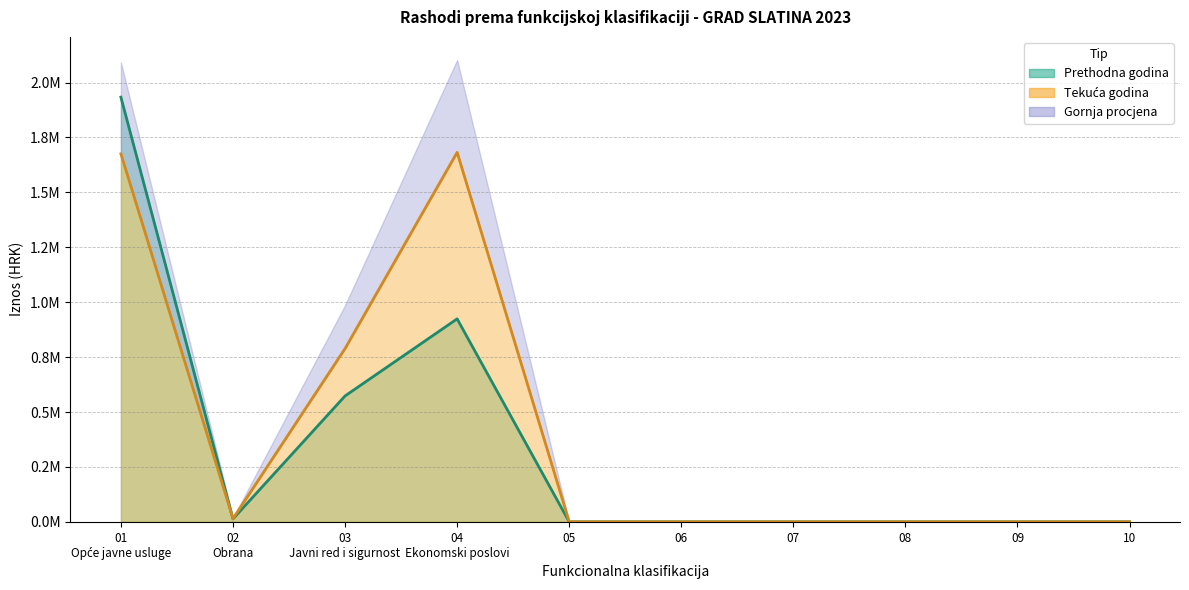

The value of Tekuća godina at 08 is 0.0. True or false?

True